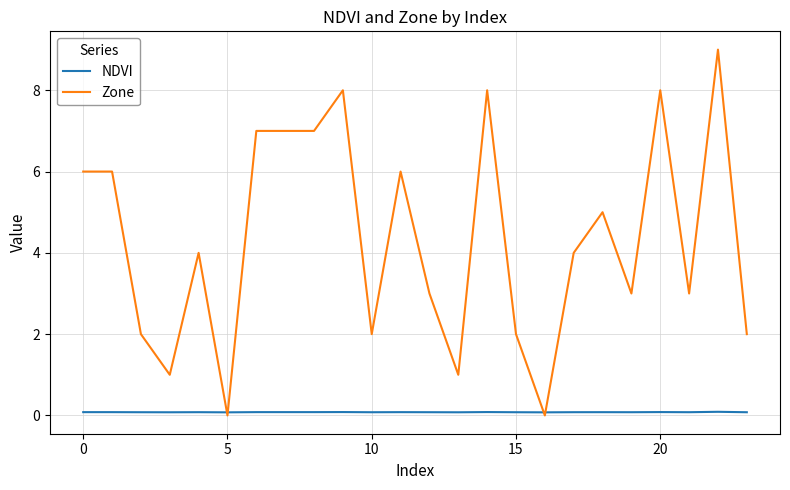

Rank the series by their average value, from highest to lowest.

Zone, NDVI